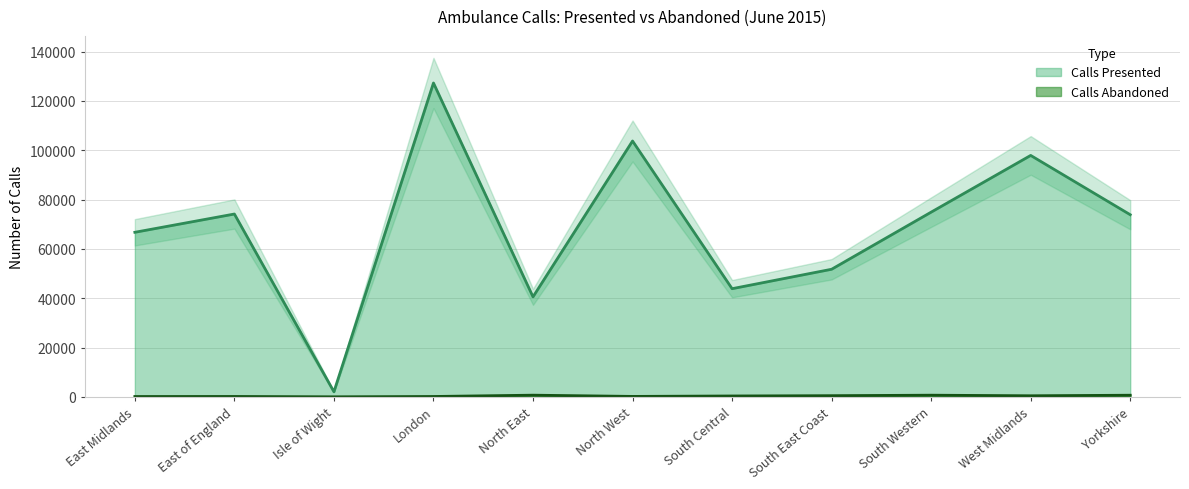

How many values in the Calls Presented series are below 73871?

5